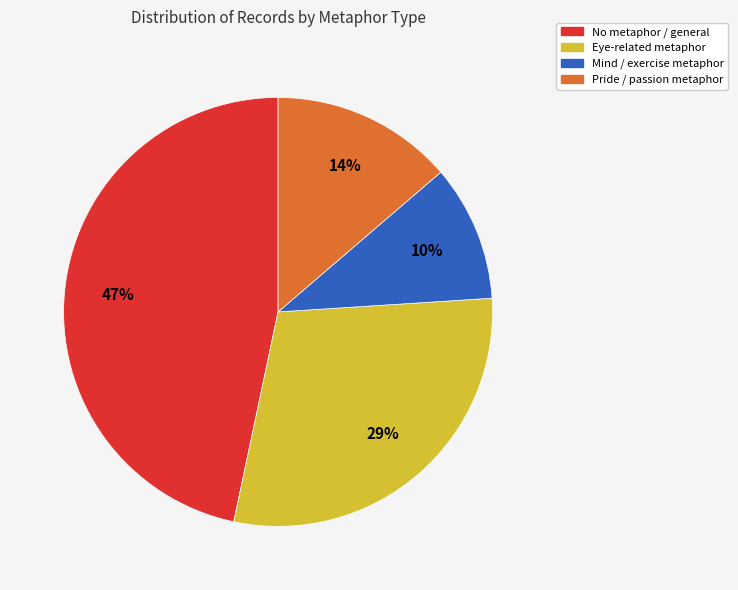

To the nearest percent, what is the average slice percentage?

25%